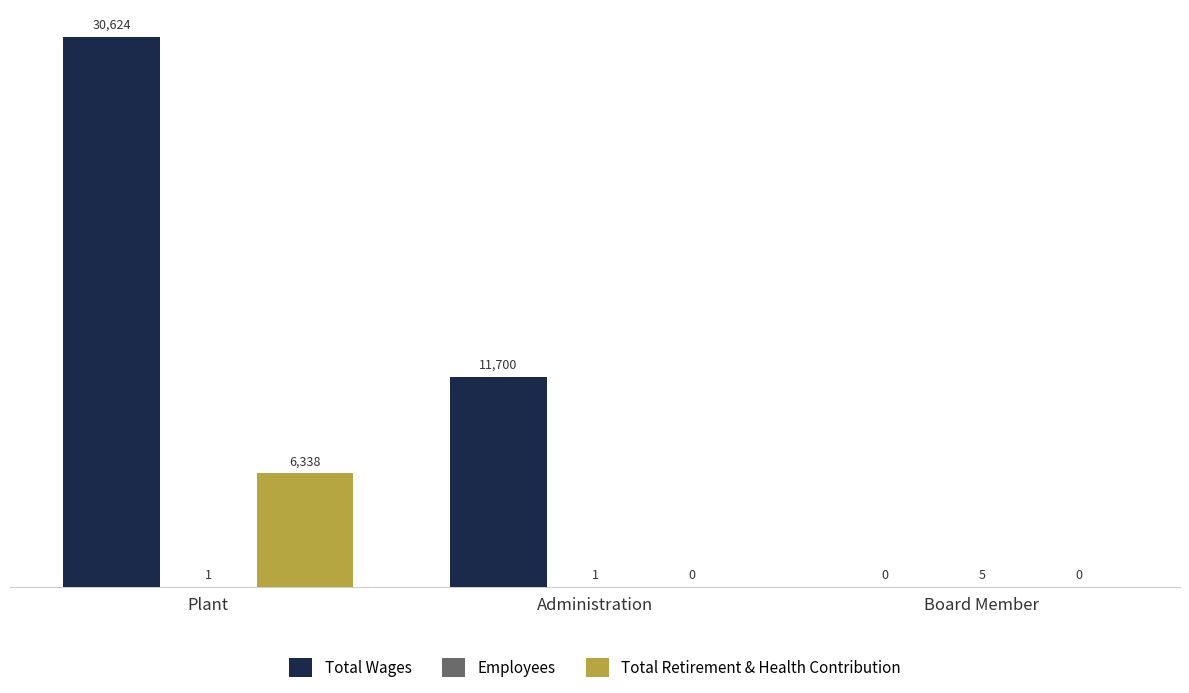

At which category does the chart reach its peak across all series?

Plant